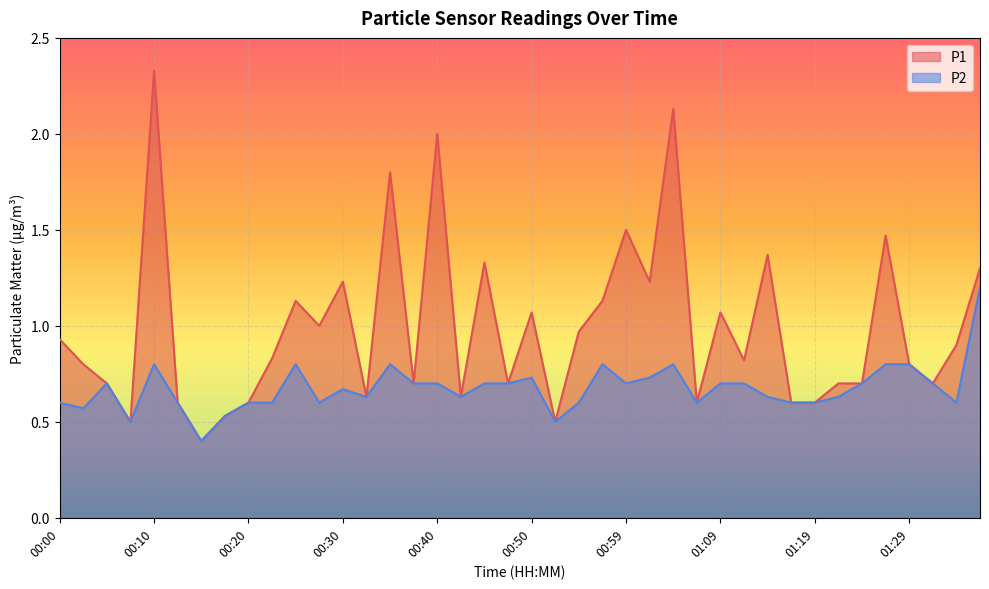

What position from the right is 00:03?

39